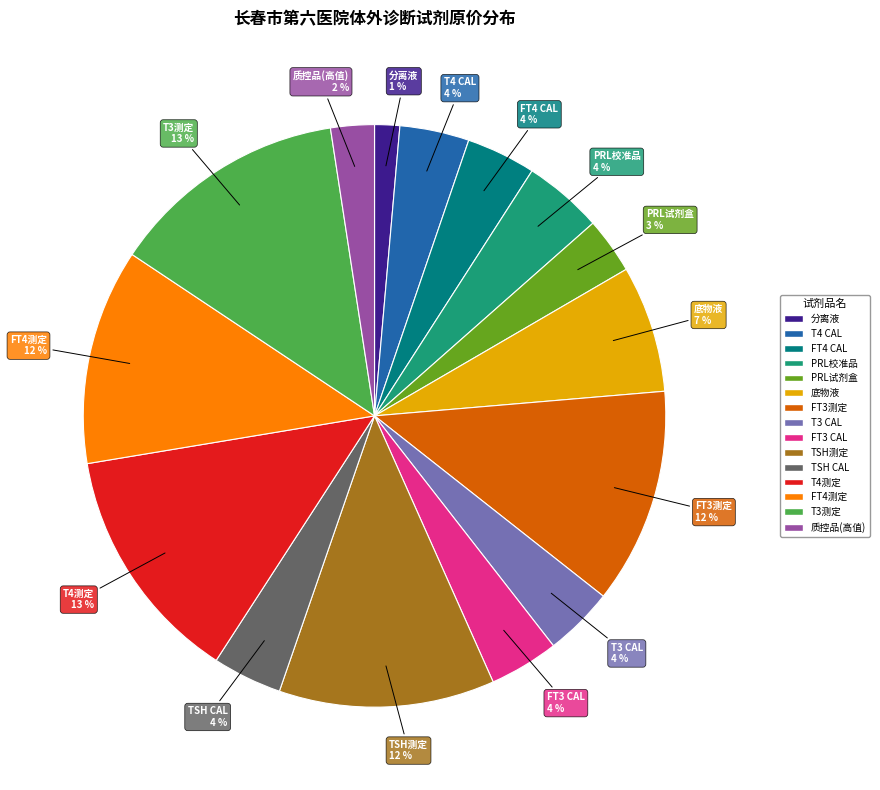

To the nearest percent, what is the average slice percentage?

7%